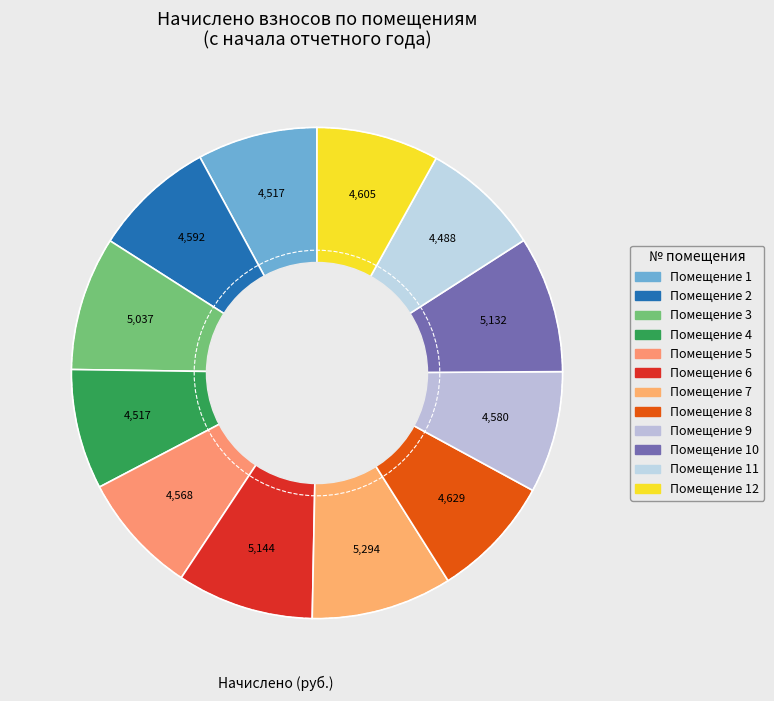

What is the largest slice in the pie chart?

7